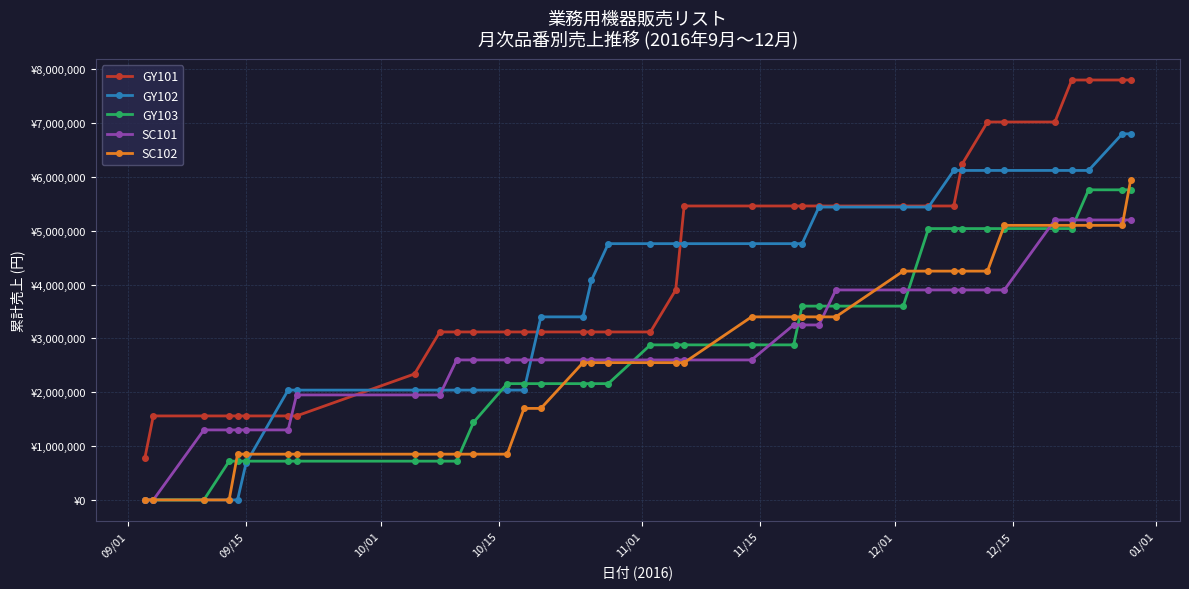

Does the chart have visible grid lines?

Yes